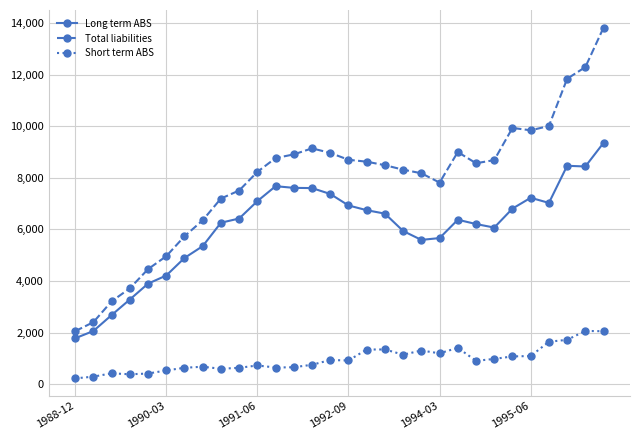

How many data points does each series have?

30